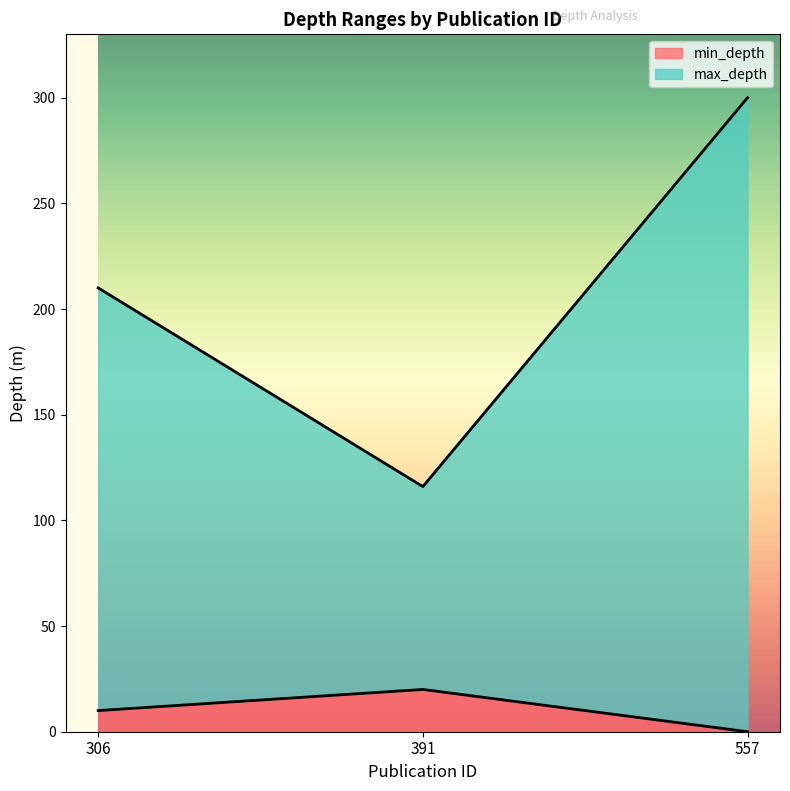

Which label corresponds to the smallest value in the chart?

557